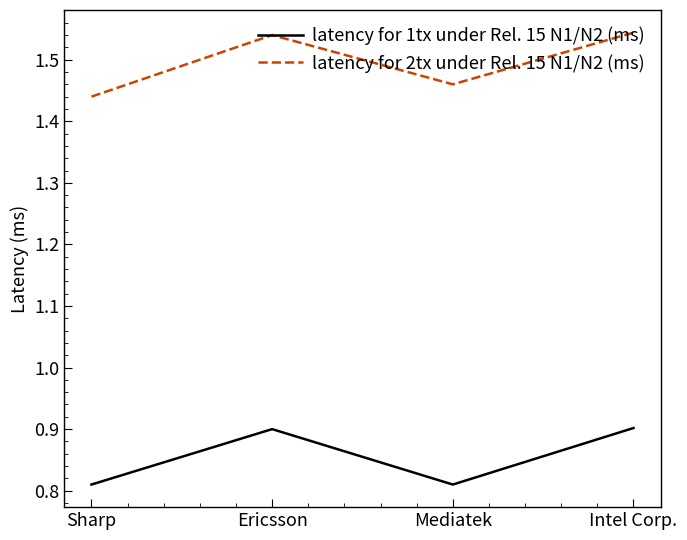

Count the latency for 2tx under Rel. 15 N1/N2 (ms) values in the range 1 to 2.

4